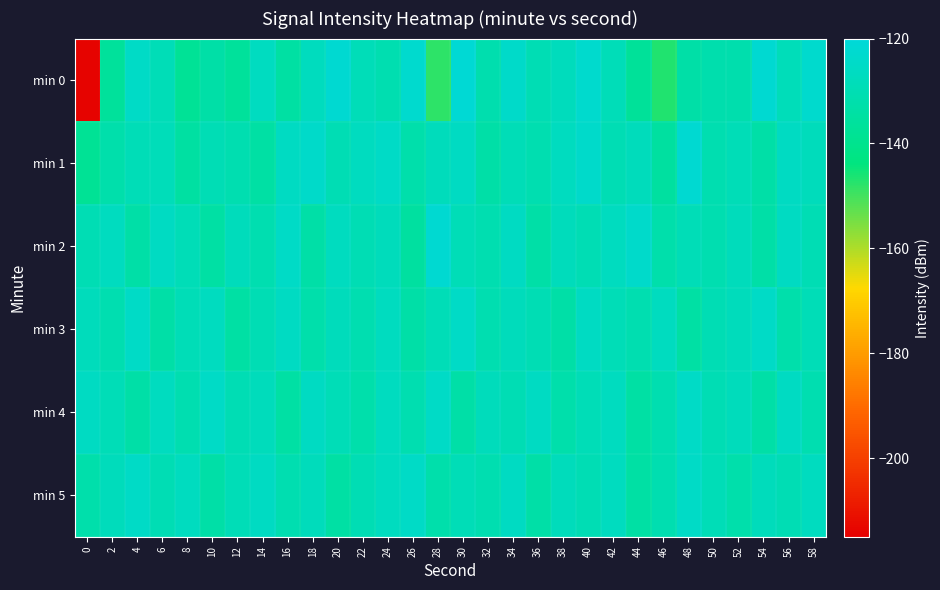

Reading left to right, what are all the values shown in this chart?

min 0: 0=-214.2	2=-136.3	4=-125.0	6=-129.3	8=-137.7	10=-133.2	12=-136.7	14=-126.3	16=-134.2	18=-127.4	20=-122.1	22=-128.7	24=-130.9	26=-122.8	28=-147.9	30=-121.1	32=-131.4	34=-124.3	36=-129.9	38=-127.6	40=-123.0	42=-128.8	44=-137.0	46=-146.9	48=-133.3	50=-131.8	52=-131.7	54=-122.1	56=-128.4	58=-123.3
min 1: 0=-137.8	2=-132.1	4=-128.9	6=-128.3	8=-134.6	10=-129.4	12=-131.1	14=-133.9	16=-126.1	18=-124.4	20=-130.0	22=-127.0	24=-125.0	26=-132.0	28=-128.0	30=-126.0	32=-133.0	34=-129.0	36=-131.0	38=-127.0	40=-124.0	42=-130.0	44=-128.0	46=-135.0	48=-122.0	50=-131.0	52=-129.0	54=-133.0	56=-126.0	58=-128.0
min 2: 0=-130.0	2=-127.0	4=-133.0	6=-126.0	8=-129.0	10=-134.0	12=-128.0	14=-131.0	16=-125.0	18=-133.0	20=-127.0	22=-130.0	24=-128.0	26=-135.0	28=-122.0	30=-129.0	32=-131.0	34=-126.0	36=-133.0	38=-128.0	40=-130.0	42=-127.0	44=-124.0	46=-132.0	48=-129.0	50=-131.0	52=-128.0	54=-133.0	56=-126.0	58=-130.0
min 3: 0=-128.0	2=-131.0	4=-125.0	6=-133.0	8=-129.0	10=-127.0	12=-134.0	14=-130.0	16=-126.0	18=-132.0	20=-128.0	22=-131.0	24=-127.0	26=-133.0	28=-129.0	30=-125.0	32=-131.0	34=-128.0	36=-130.0	38=-133.0	40=-126.0	42=-129.0	44=-131.0	46=-127.0	48=-134.0	50=-130.0	52=-128.0	54=-125.0	56=-132.0	58=-129.0
min 4: 0=-126.0	2=-129.0	4=-133.0	6=-127.0	8=-131.0	10=-125.0	12=-130.0	14=-128.0	16=-134.0	18=-126.0	20=-129.0	22=-132.0	24=-127.0	26=-131.0	28=-125.0	30=-133.0	32=-128.0	34=-130.0	36=-126.0	38=-132.0	40=-129.0	42=-127.0	44=-134.0	46=-131.0	48=-125.0	50=-130.0	52=-128.0	54=-133.0	56=-126.0	58=-131.0
min 5: 0=-132.0	2=-128.0	4=-125.0	6=-130.0	8=-127.0	10=-133.0	12=-129.0	14=-126.0	16=-131.0	18=-128.0	20=-134.0	22=-130.0	24=-127.0	26=-125.0	28=-132.0	30=-129.0	32=-131.0	34=-126.0	36=-133.0	38=-128.0	40=-130.0	42=-127.0	44=-134.0	46=-131.0	48=-125.0	50=-129.0	52=-132.0	54=-128.0	56=-130.0	58=-127.0